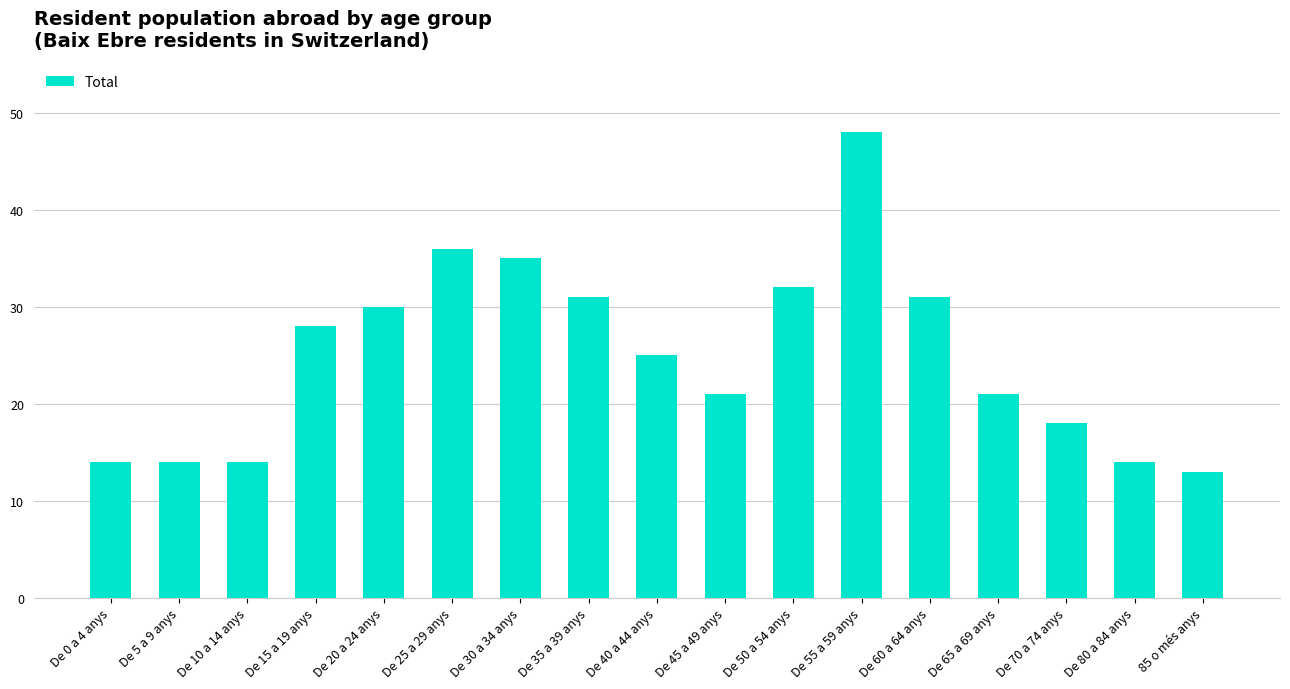

What is the label of the 6th bar from the left?

De 25 a 29 anys